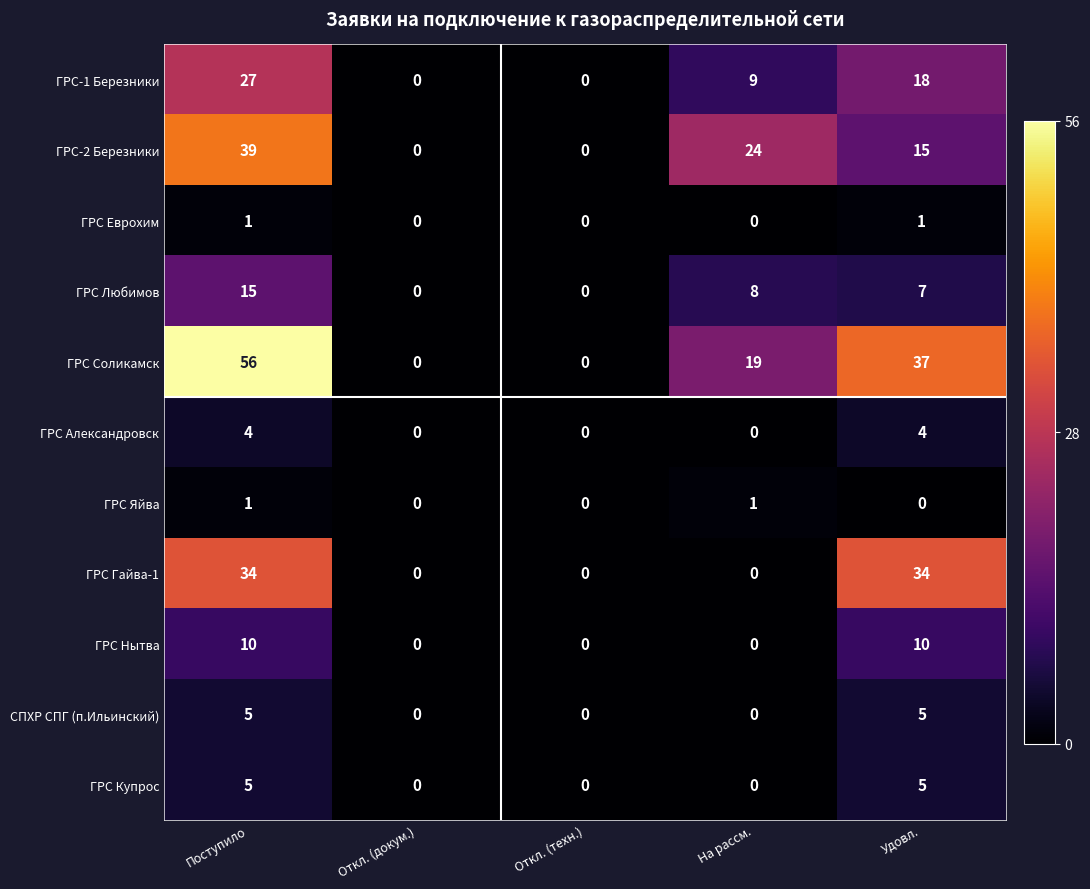

True or false: ГРС Нытва has a value of 0 at Откл. (докум.).

True